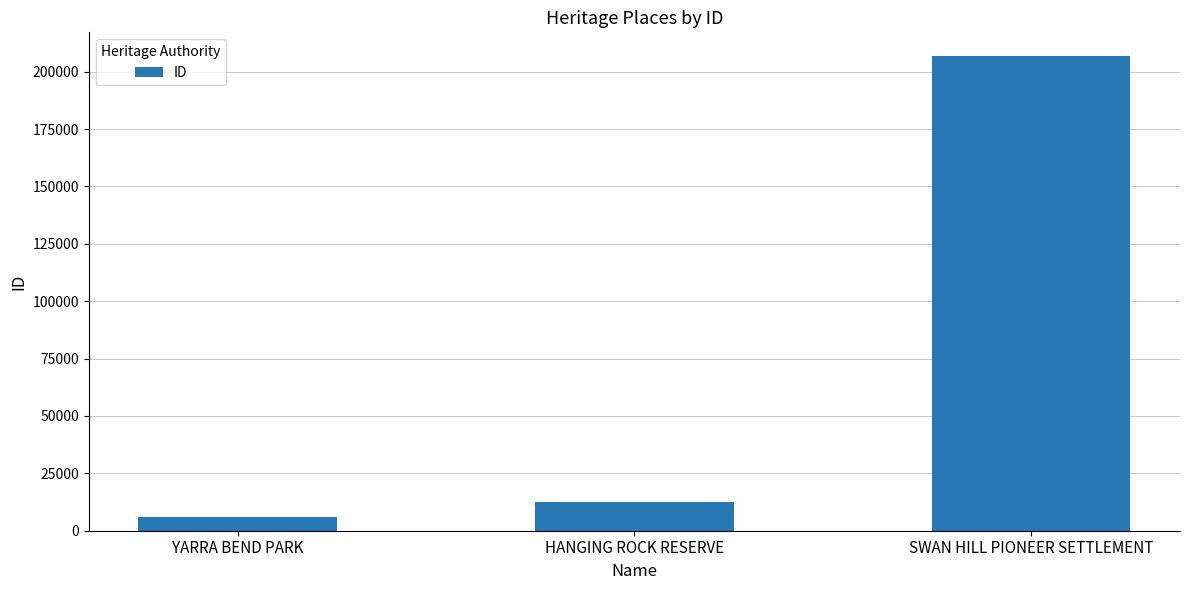

At which label is the value closest to 106395?

HANGING ROCK RESERVE